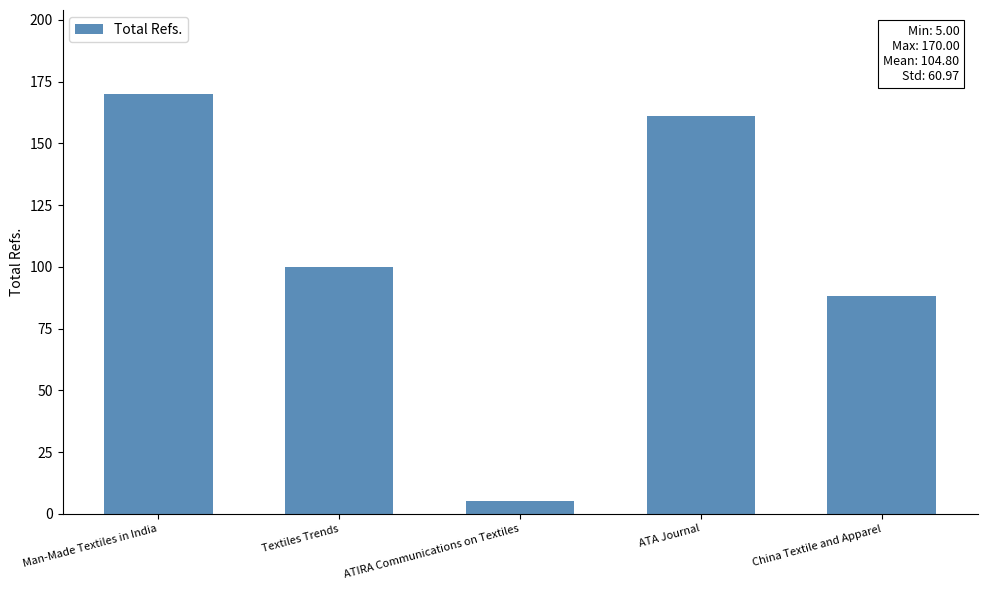

At which category does the chart reach its minimum across all series?

ATIRA Communications on Textiles